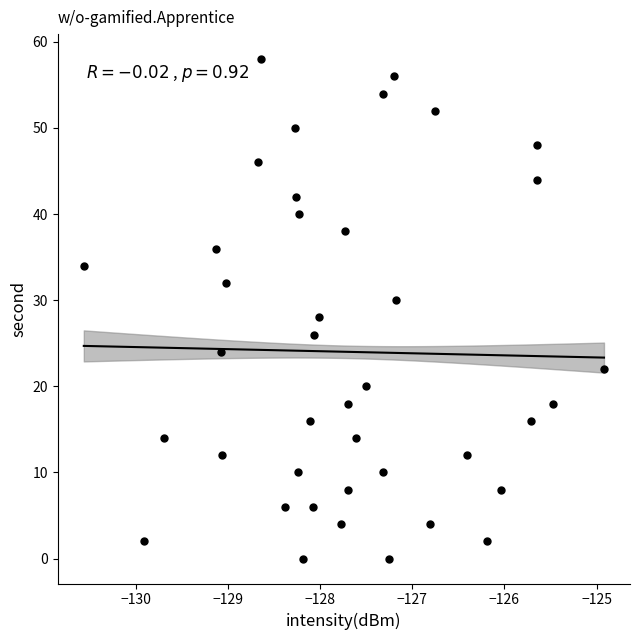

What is the range of Y values (max minus min)?

58